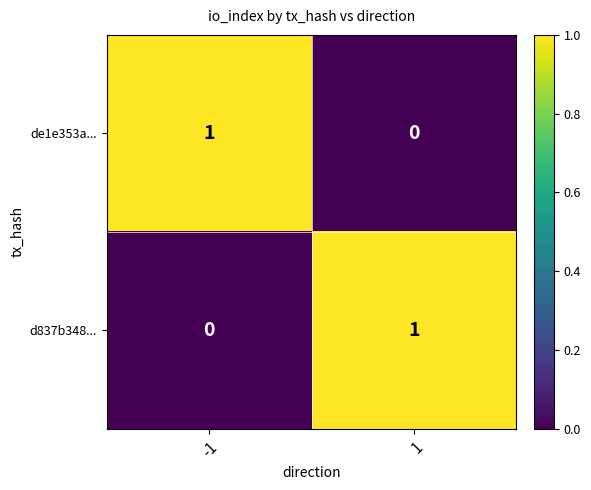

Count the number of data series in this chart.

2